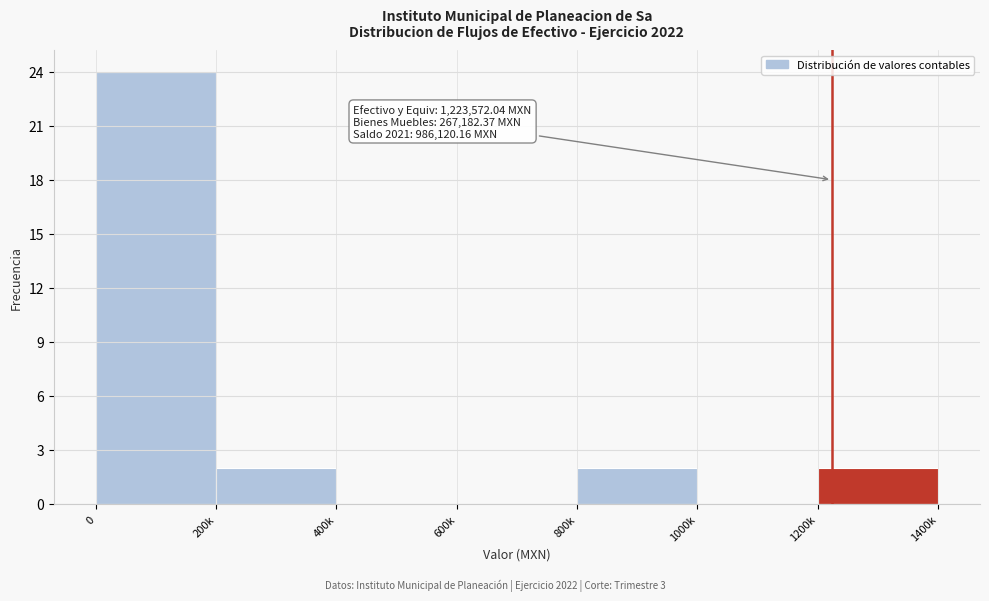

Reading left to right, extract all data points from this chart.

0=24	200k=2	400k=0	600k=0	800k=2	1000k=0	1200k=2